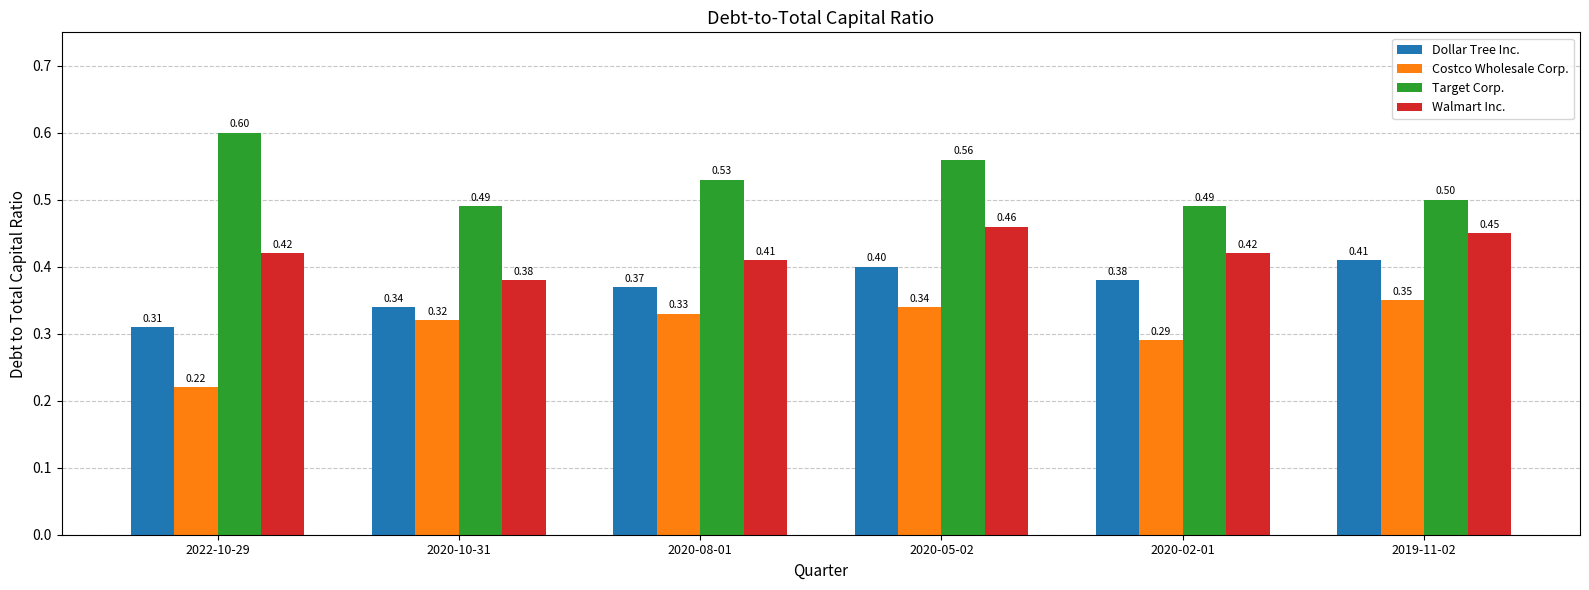

Rank the series by their average value, from lowest to highest.

Costco Wholesale Corp., Dollar Tree Inc., Walmart Inc., Target Corp.